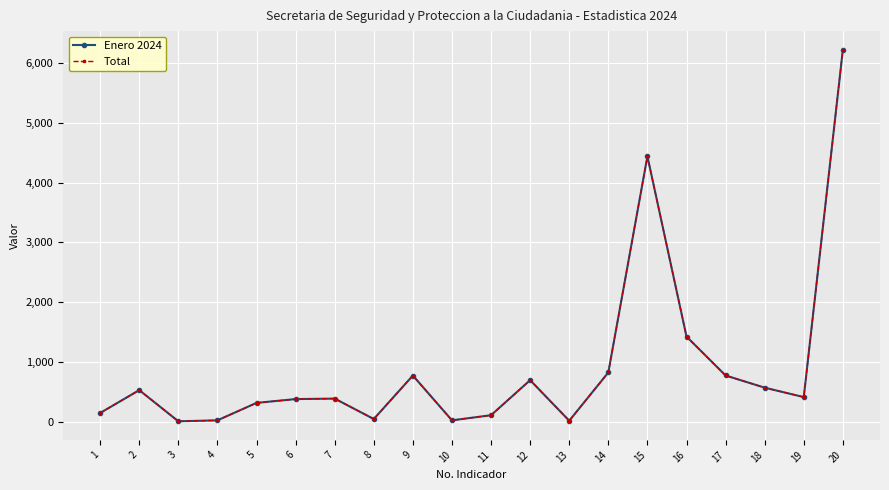

Does the chart have visible grid lines?

Yes